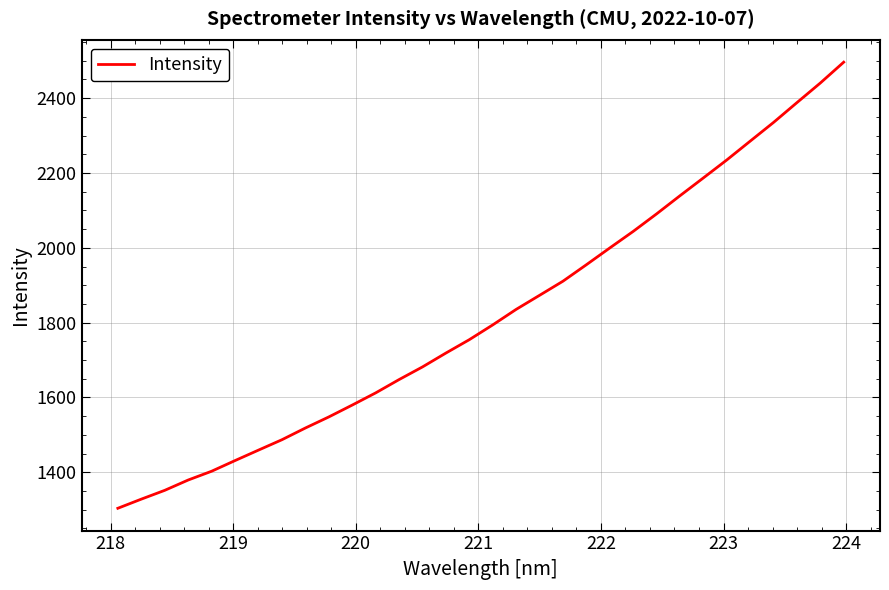

What is the difference between the maximum and minimum values?

1192.4